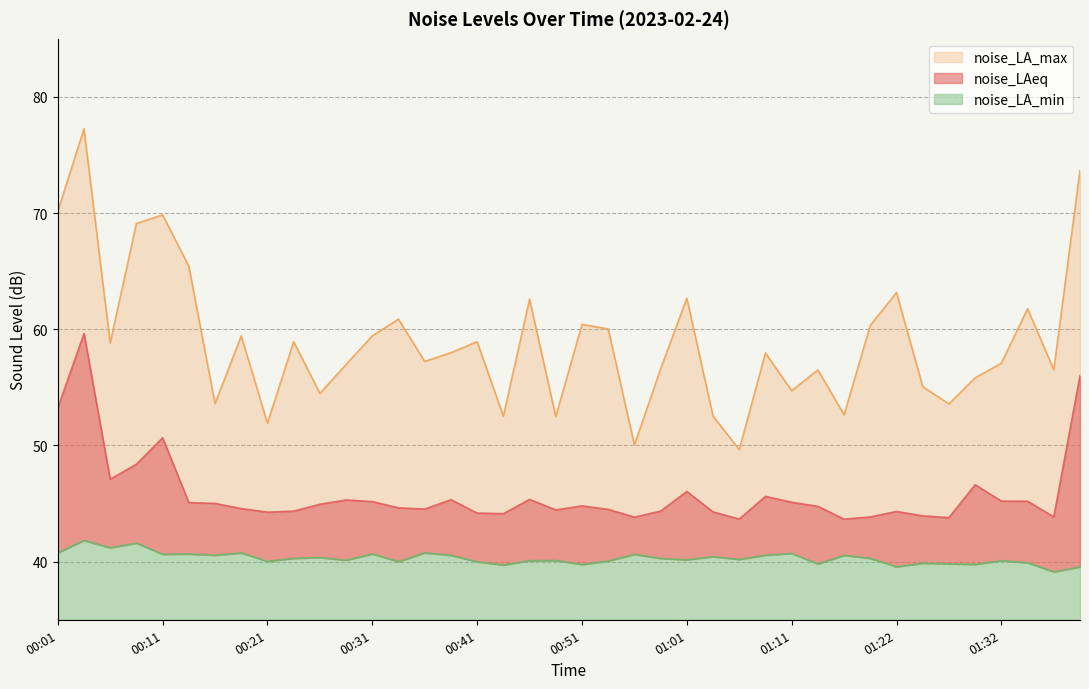

How many interior local valleys does the noise_LA_min series have?

14